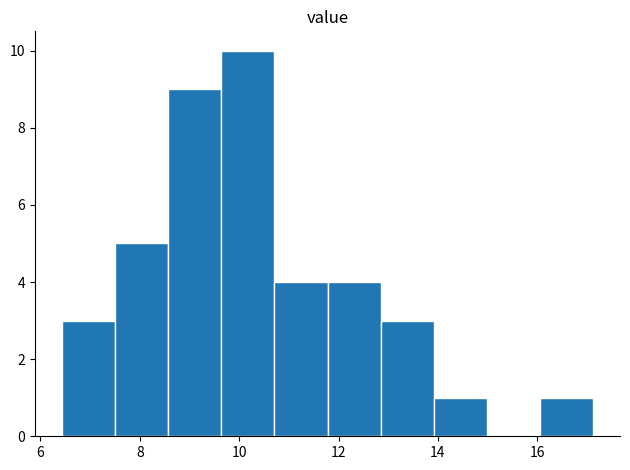

Reading left to right, list every bar in this chart as the range it spans on the x-axis followed by its height. Neither the bar edges nor the heights are printed on the chart, so give them approximately, as read against the axes.

6.4 to 7.6: 3
7.6 to 8.6: 5
8.6 to 9.6: 9
9.6 to 10.8: 10
10.8 to 11.8: 4
11.8 to 12.8: 4
12.8 to 14.0: 3
14.0 to 15.0: 1
15.0 to 16.0: 0
16.0 to 17.2: 1